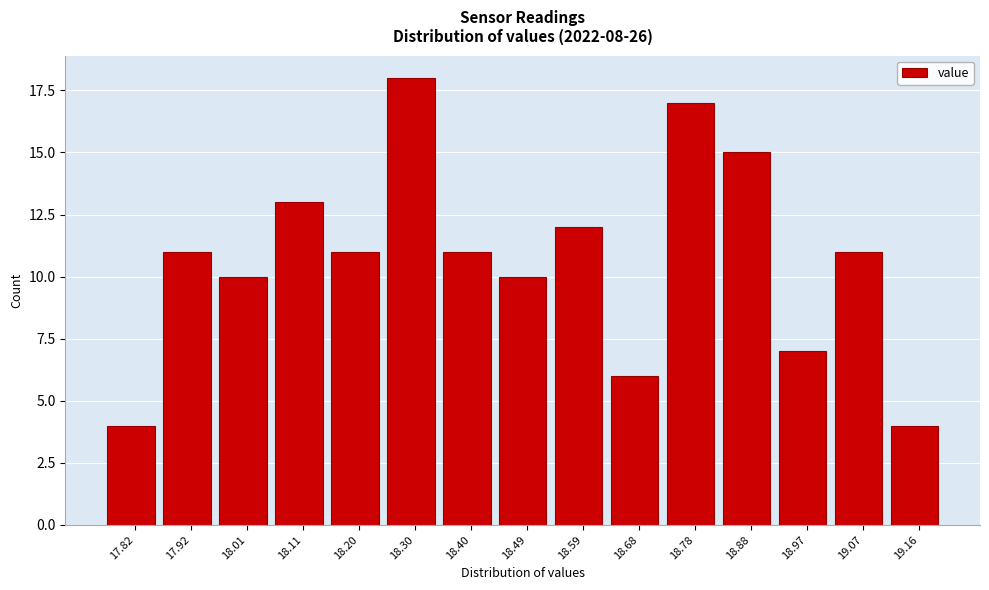

Reading right to left, what are all the values shown in this chart?

19.16=4	19.07=11	18.97=7	18.88=15	18.78=17	18.68=6	18.59=12	18.49=10	18.40=11	18.30=18	18.20=11	18.11=13	18.01=10	17.92=11	17.82=4